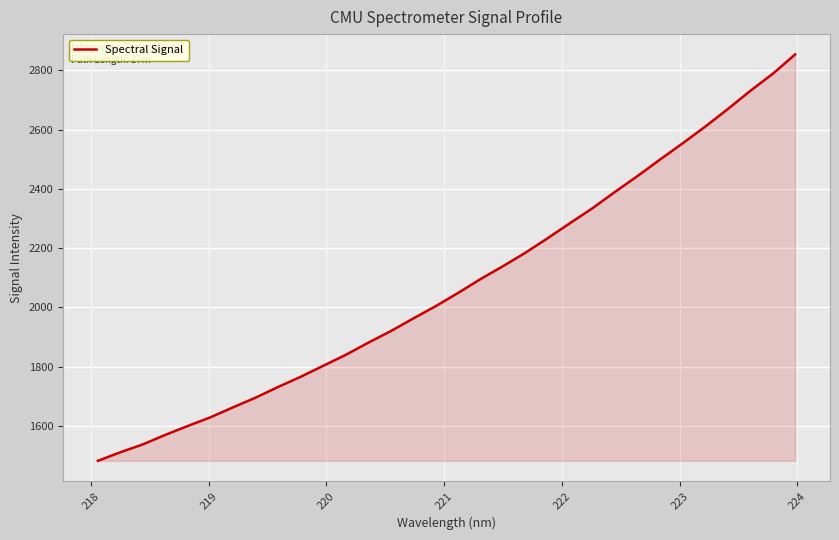

What is the maximum value shown in the chart?

2854.2